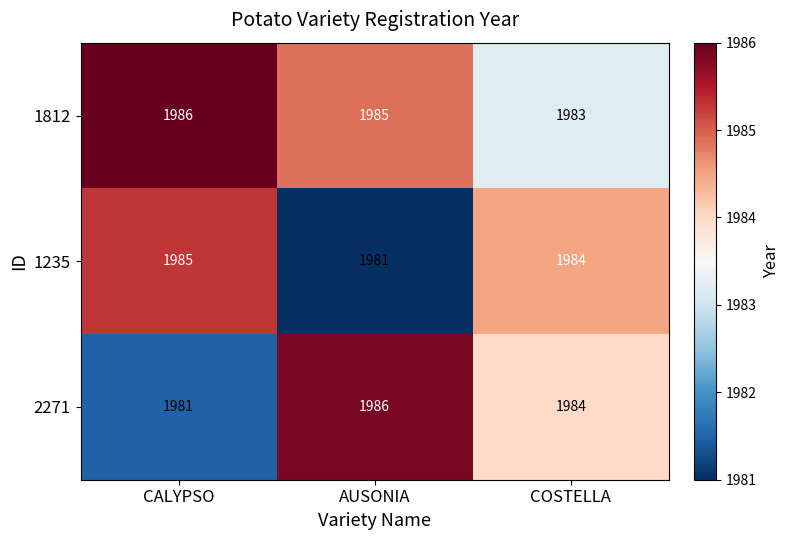

What is the difference between the maximum and minimum values in the 1812 series?

3